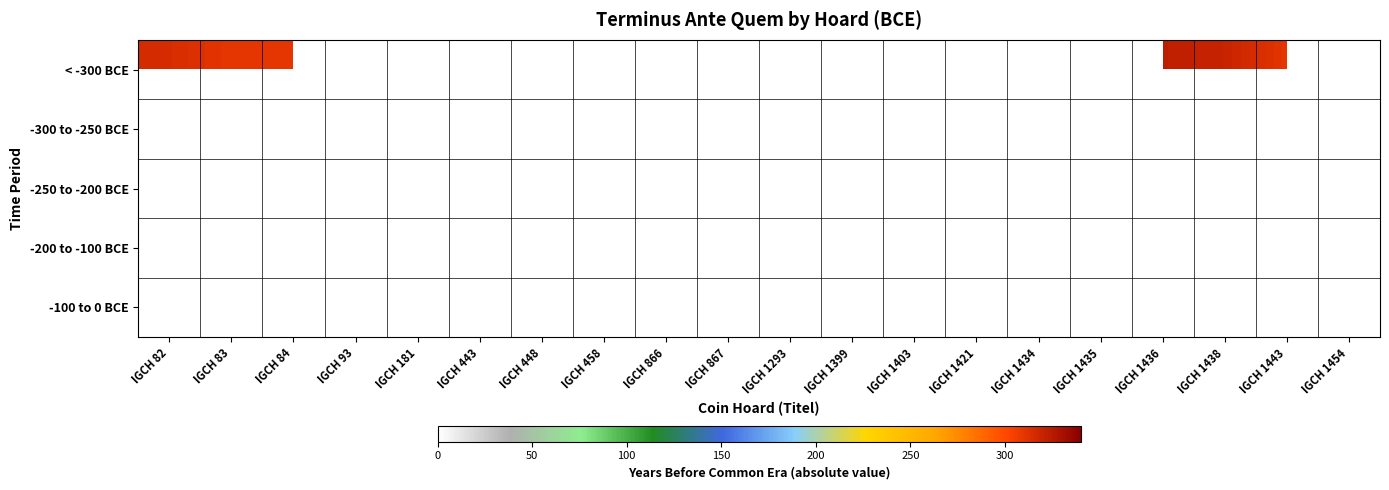

Between IGCH 1293 and IGCH 448, which is larger?

IGCH 448